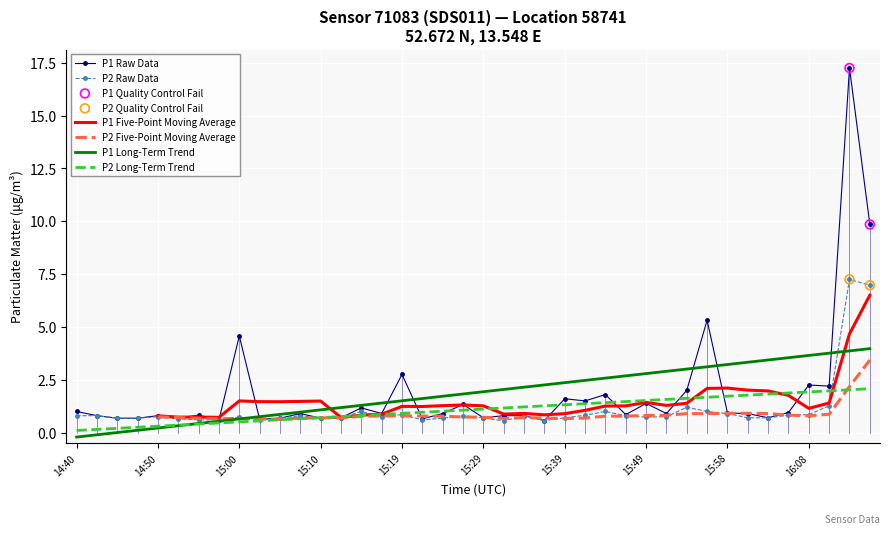

Which series contains the lowest Y value?

P2